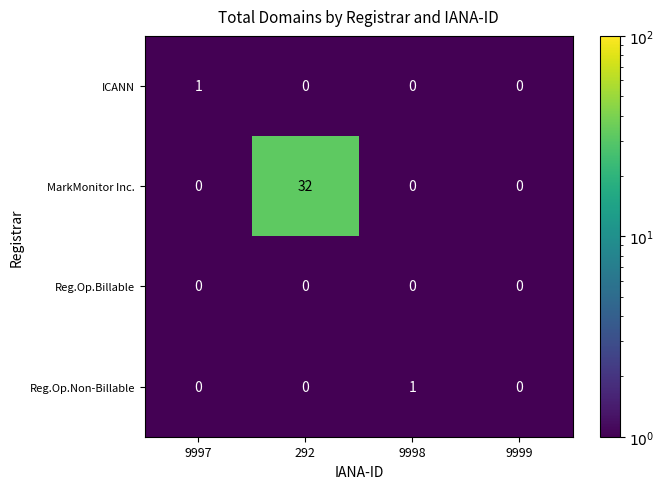

Which series has the largest total across all categories?

MarkMonitor Inc.